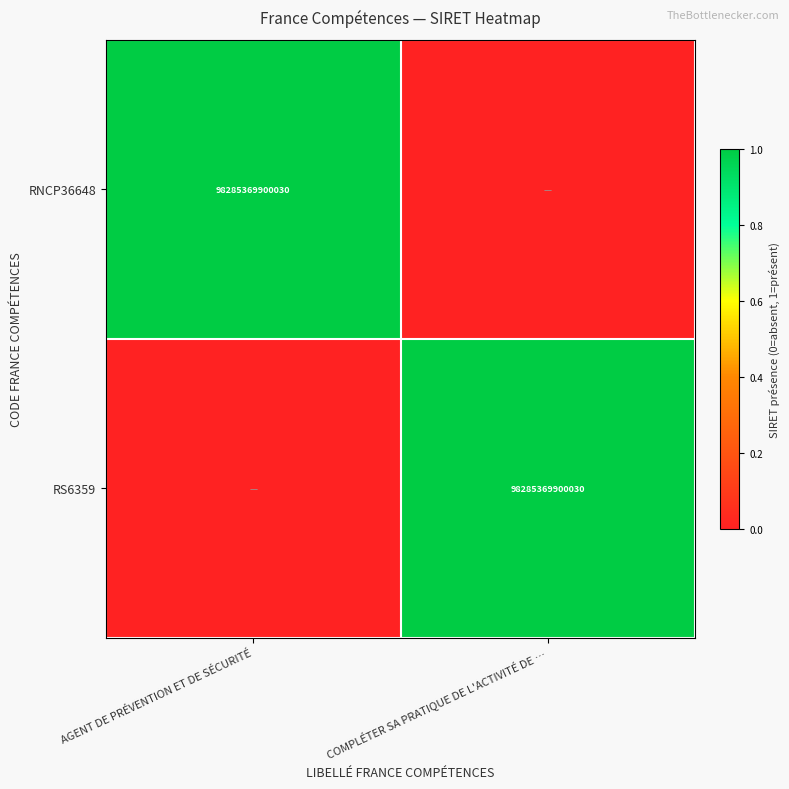

True or false: RNCP36648 has a value of 98285369900030 at AGENT DE PRÉVENTION ET DE SÉCURITÉ.

True